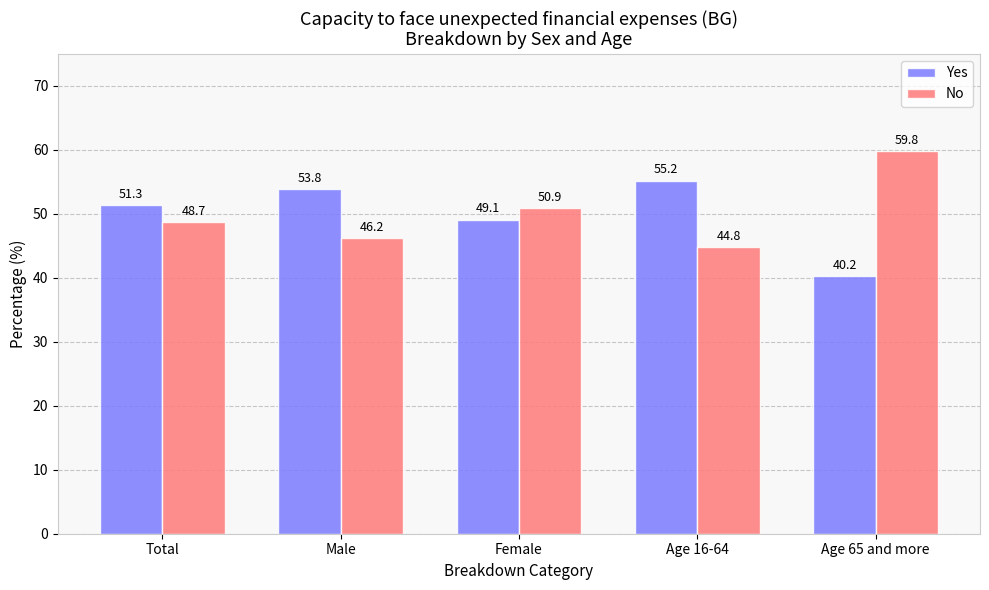

What is the approximate value of No at Male?

46.2